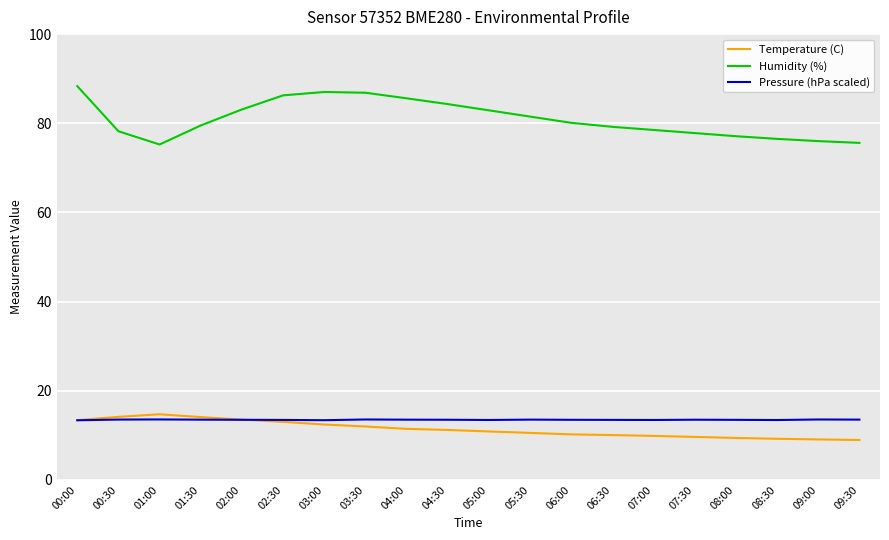

What is the maximum value shown in the chart?

88.3